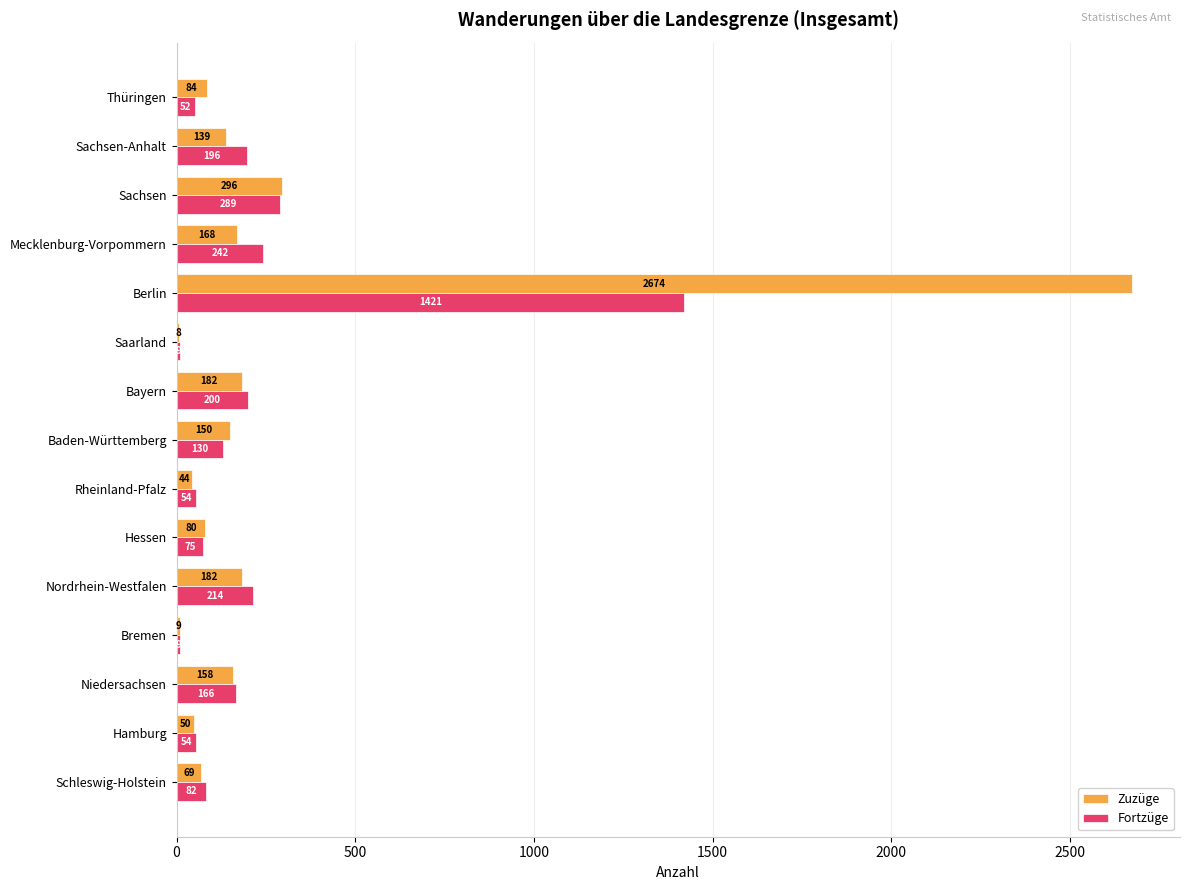

At which label is Zuzüge closest to 1341?

Sachsen